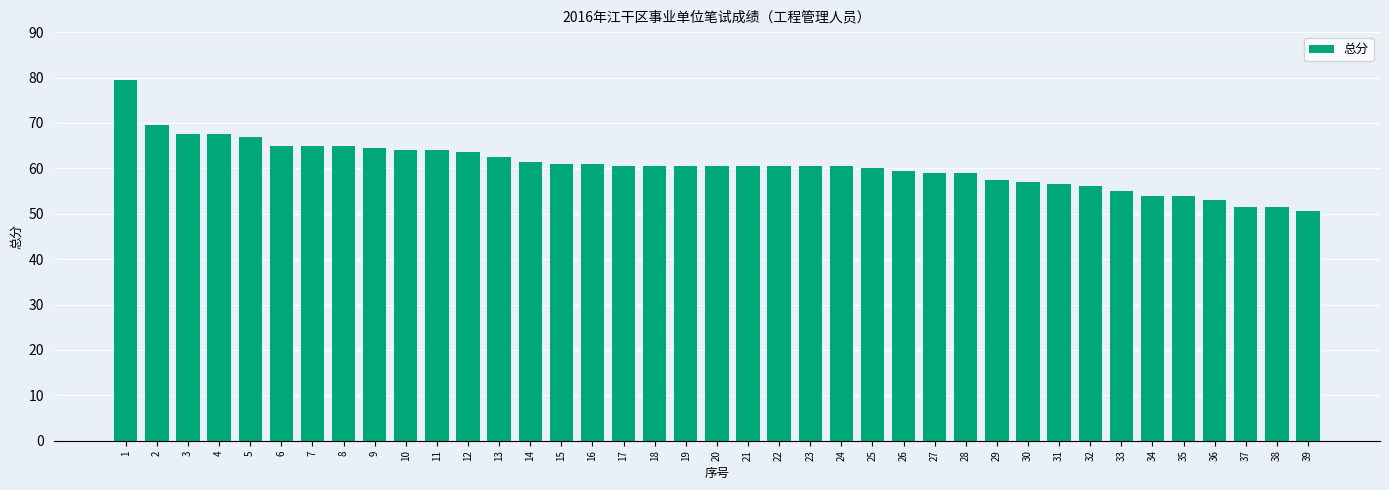

What is the minimum value shown in the chart?

50.5